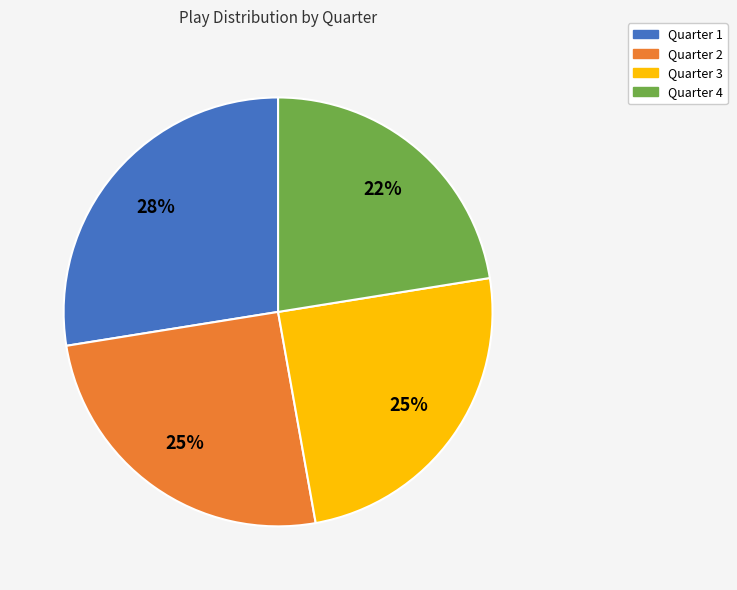

Is there any slice that represents more than half of the pie?

No